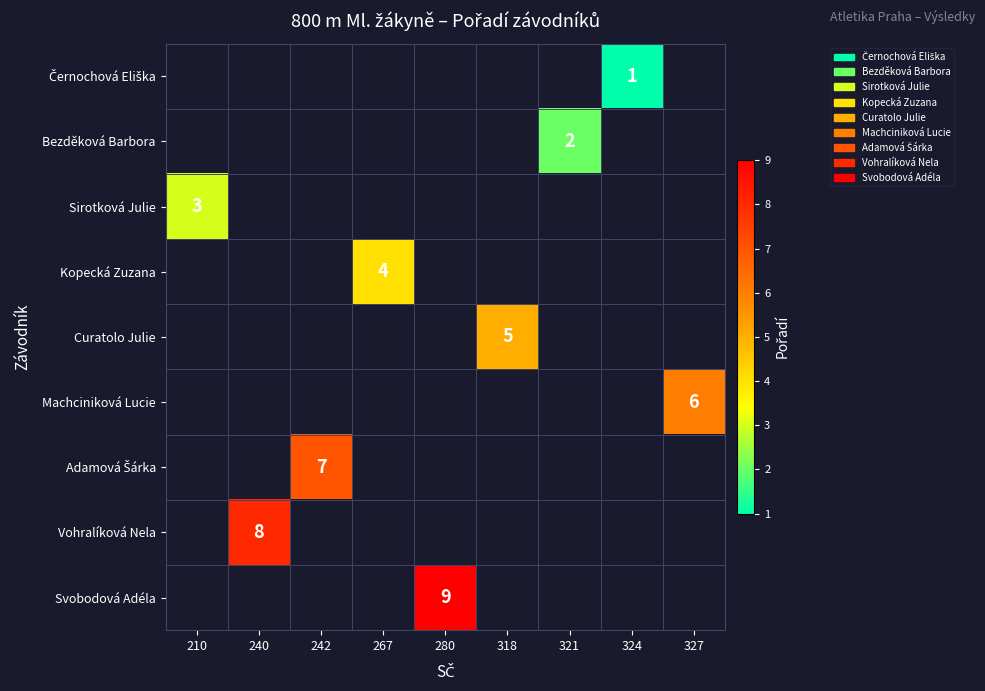

How many distinct data groups are displayed?

9